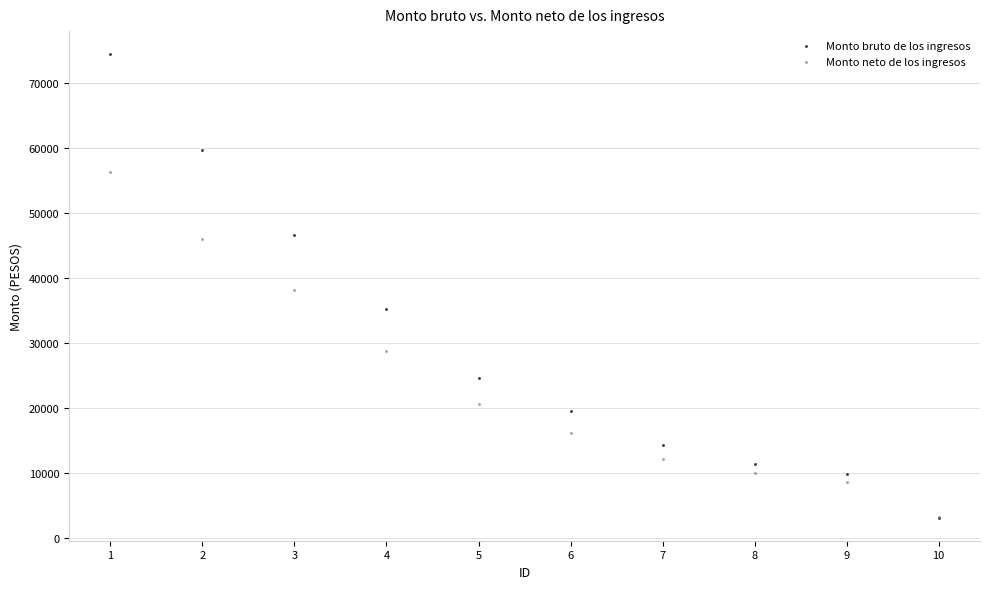

Which series reaches the maximum Y coordinate?

Monto bruto de los ingresos